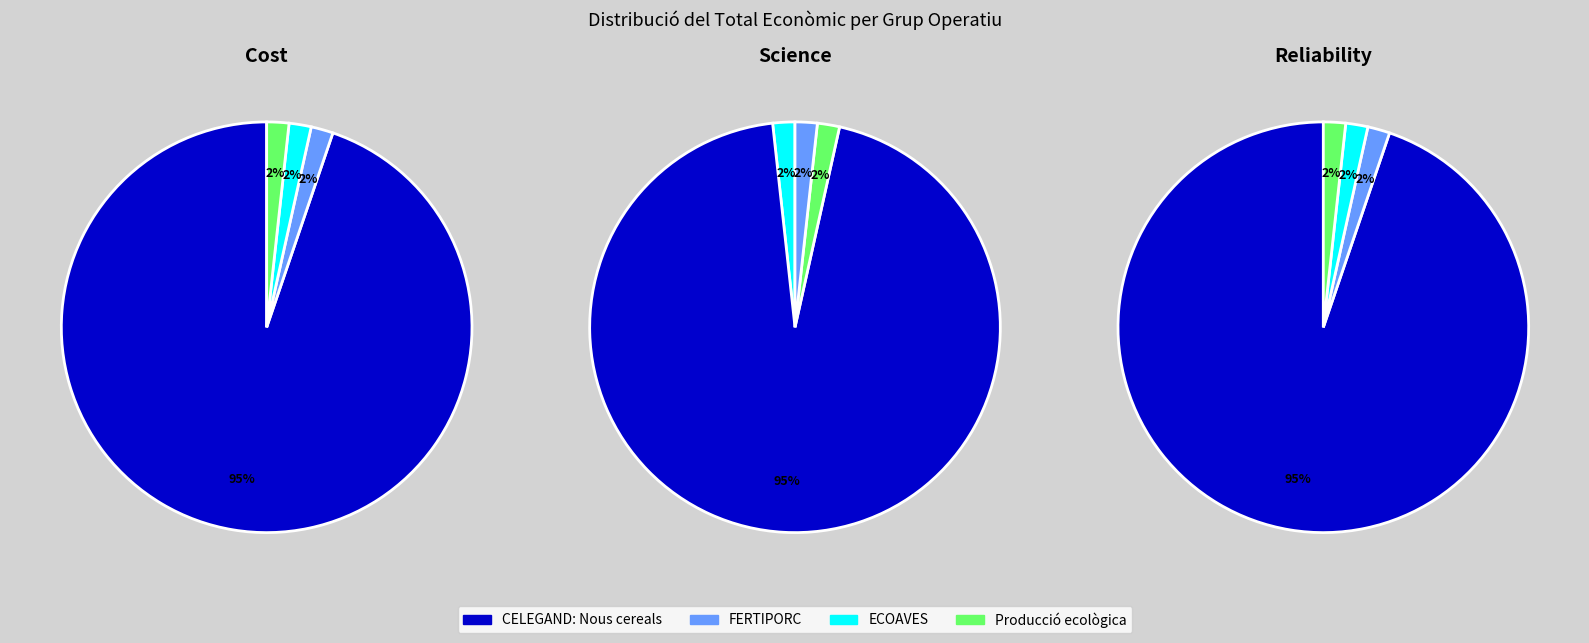

Which category has the biggest portion of the pie?

CELEGAND: Nous cereals